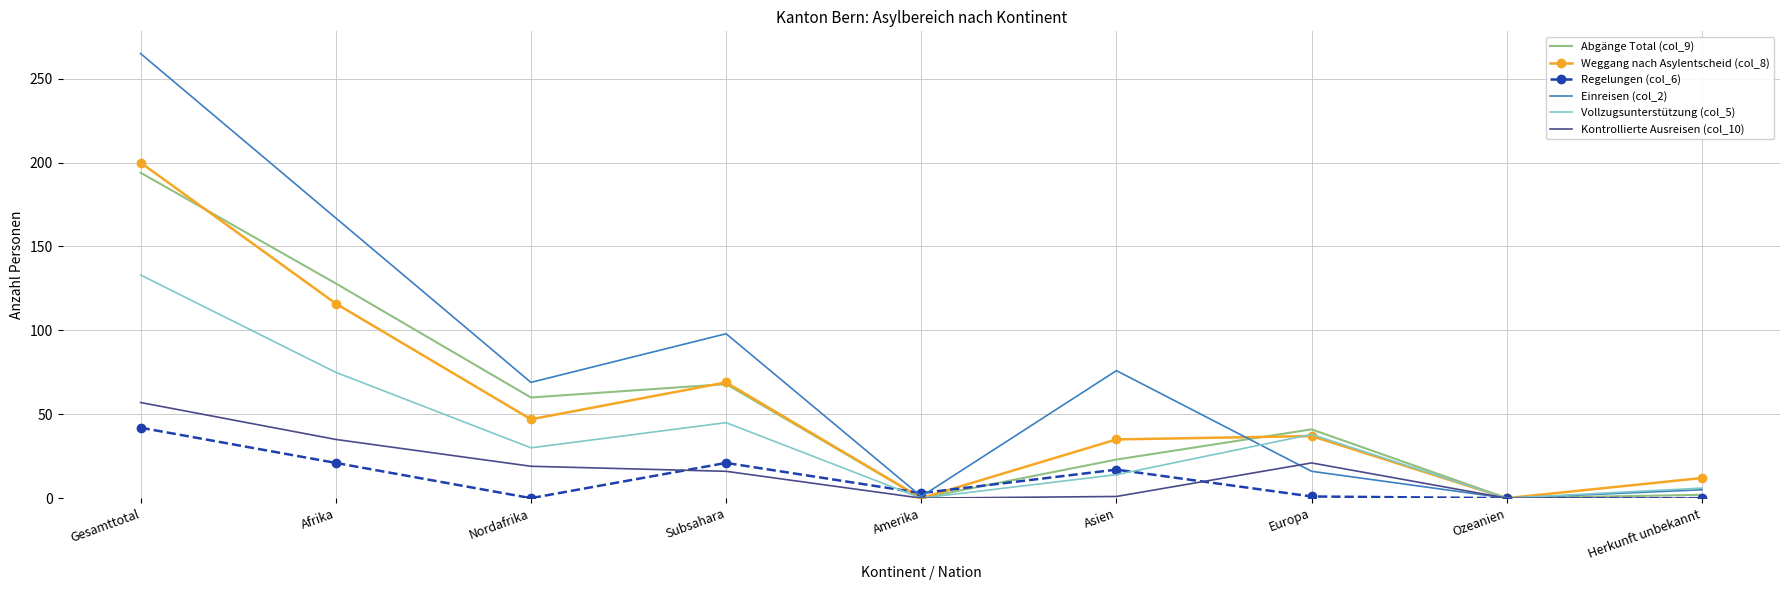

The value of Weggang nach Asylentscheid (col_8) at Nordafrika is 47. True or false?

True